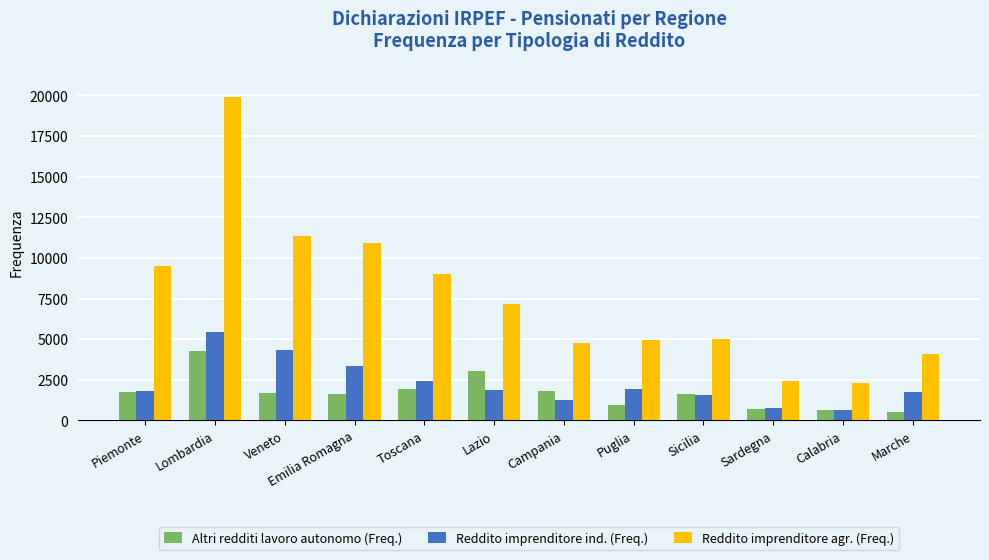

Rank the series by their maximum value, from lowest to highest.

Altri redditi lavoro autonomo (Freq.), Reddito imprenditore ind. (Freq.), Reddito imprenditore agr. (Freq.)